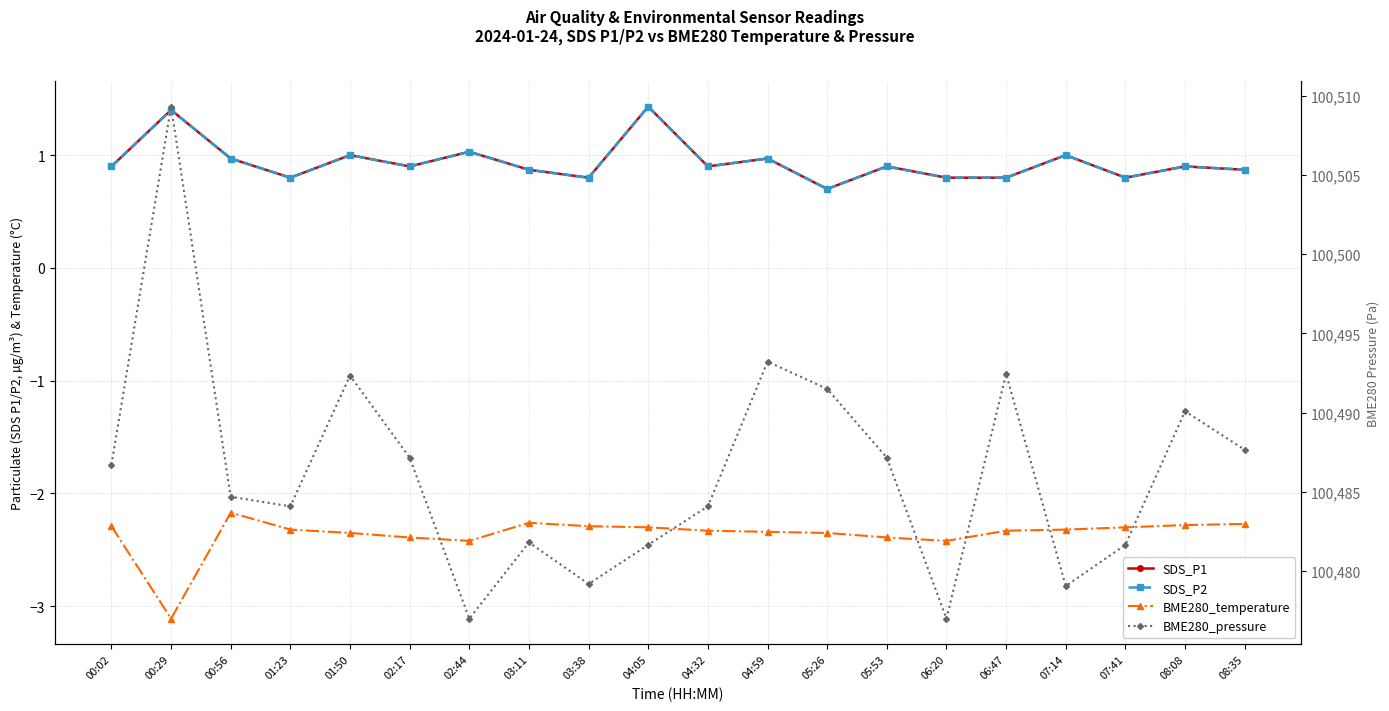

What is the difference between the BME280_pressure values at 06:20 and 07:14?

2.1